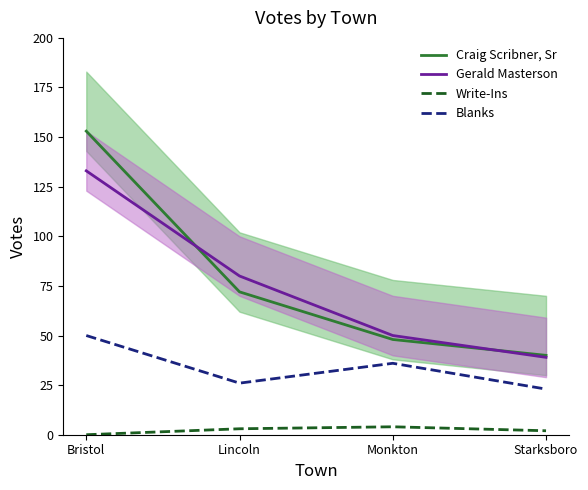

What is the sum of all Write-Ins values?

9